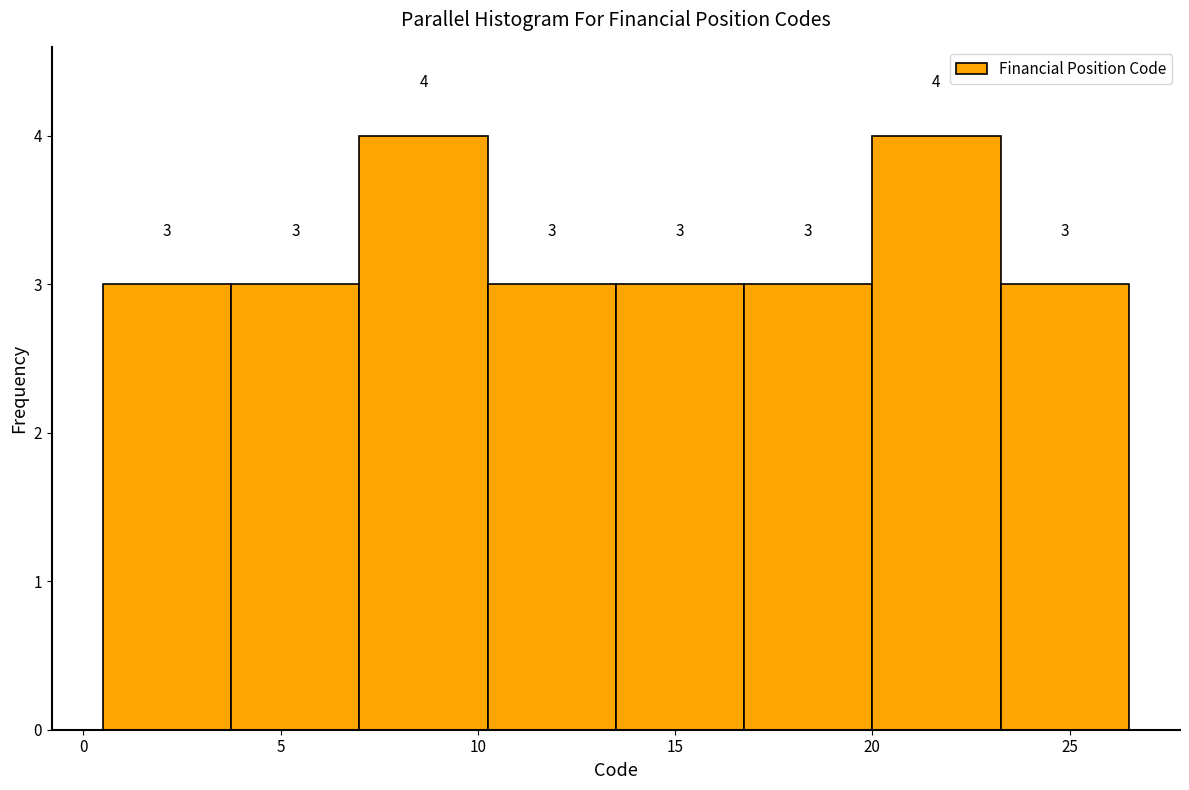

Reading left to right, list every bar in this chart as the range it spans on the x-axis followed by its height. The bar edges are not printed on the chart, so give them approximately, as read against the axis.

0.50 to 3.75: 3
3.75 to 7.00: 3
7.00 to 10.25: 4
10.25 to 13.50: 3
13.50 to 16.75: 3
16.75 to 20.00: 3
20.00 to 23.25: 4
23.25 to 26.50: 3